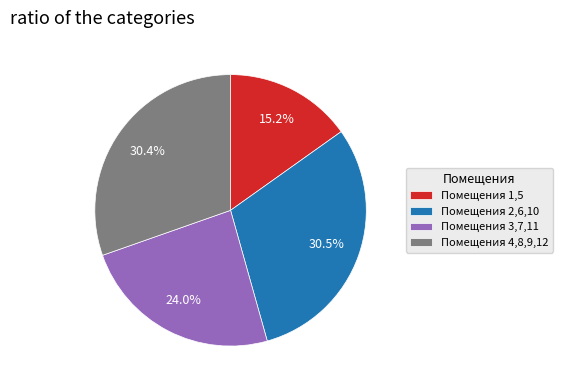

How many slices are in this pie chart?

4